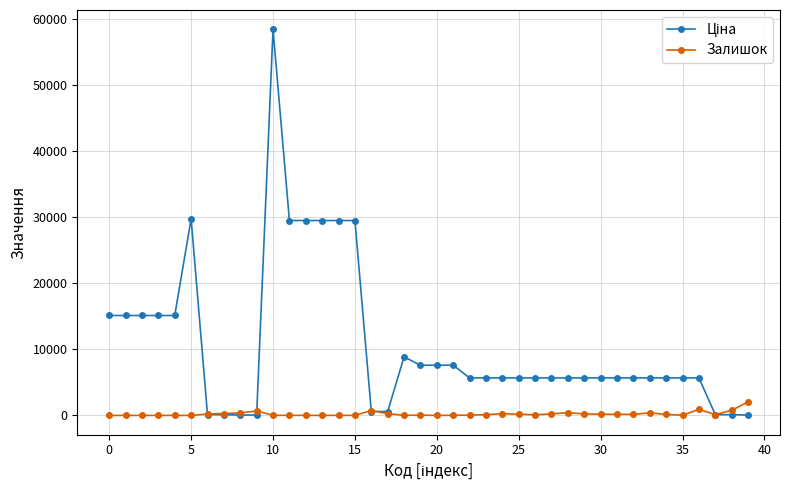

True or false: Залишок has more than 2 points higher than both neighbors.

True